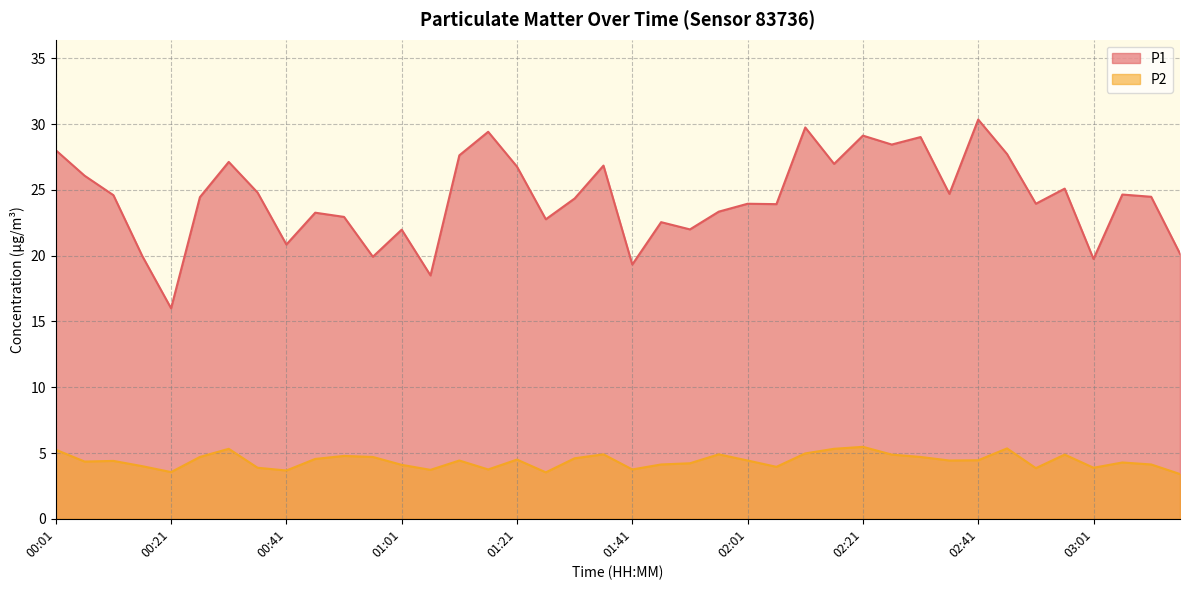

Does the chart display data point markers on the line(s)?

No